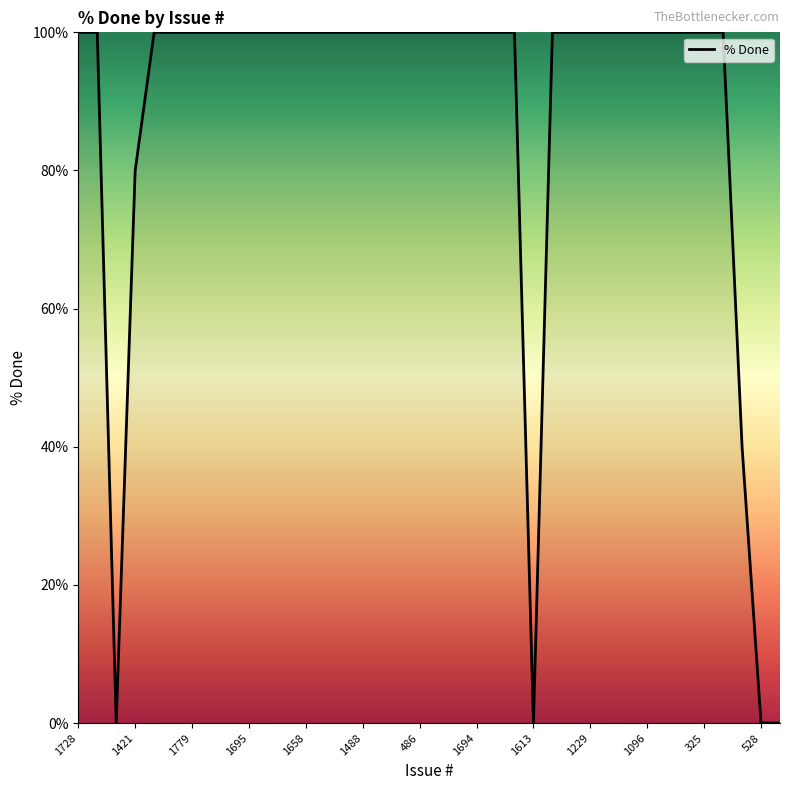

What is the greatest value displayed?

100